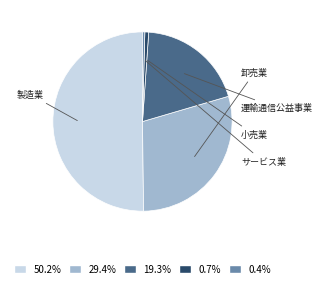

How many slices are in this pie chart?

5